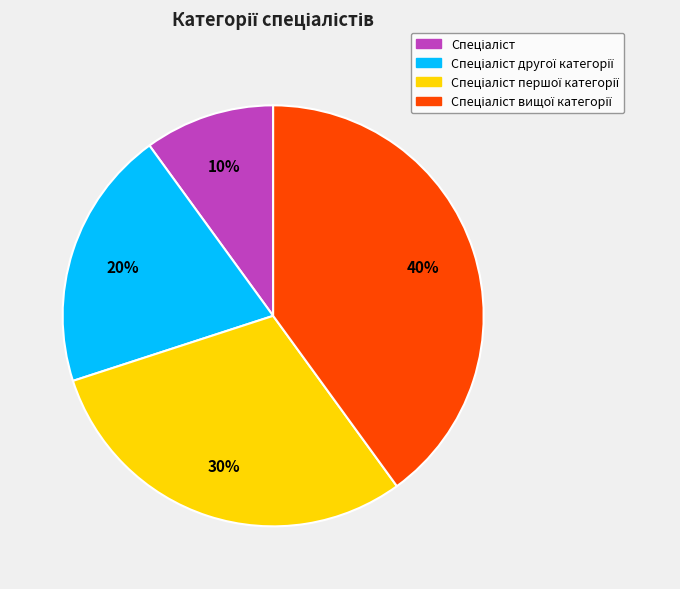

Does any single category account for the majority?

No